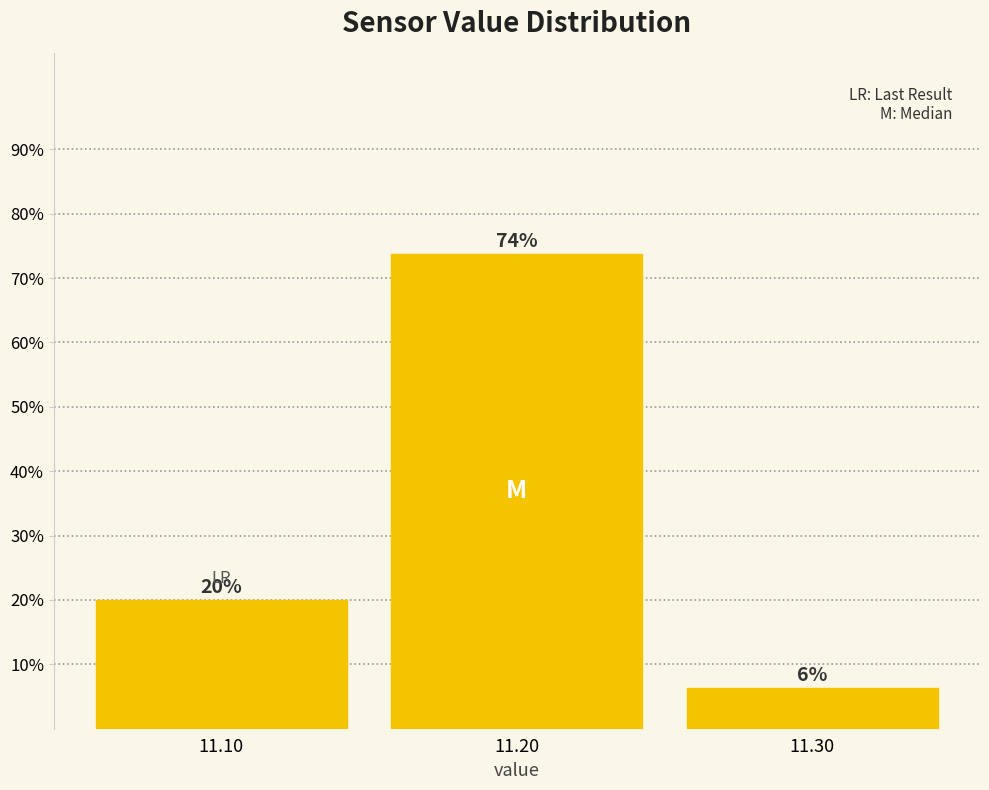

What is the maximum value shown in the chart?

73.8